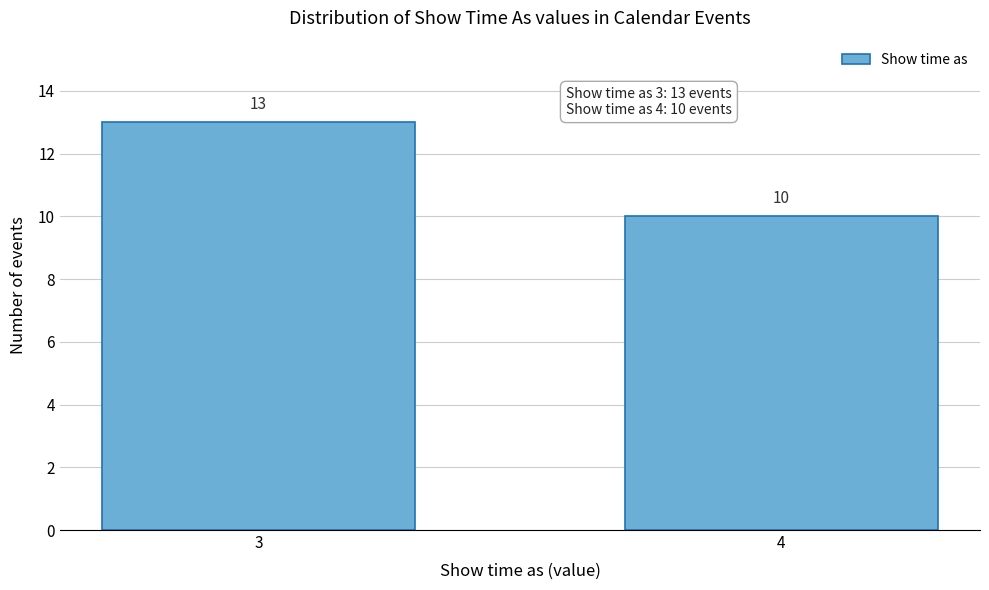

Reading left to right, extract all data points from this chart.

13	10